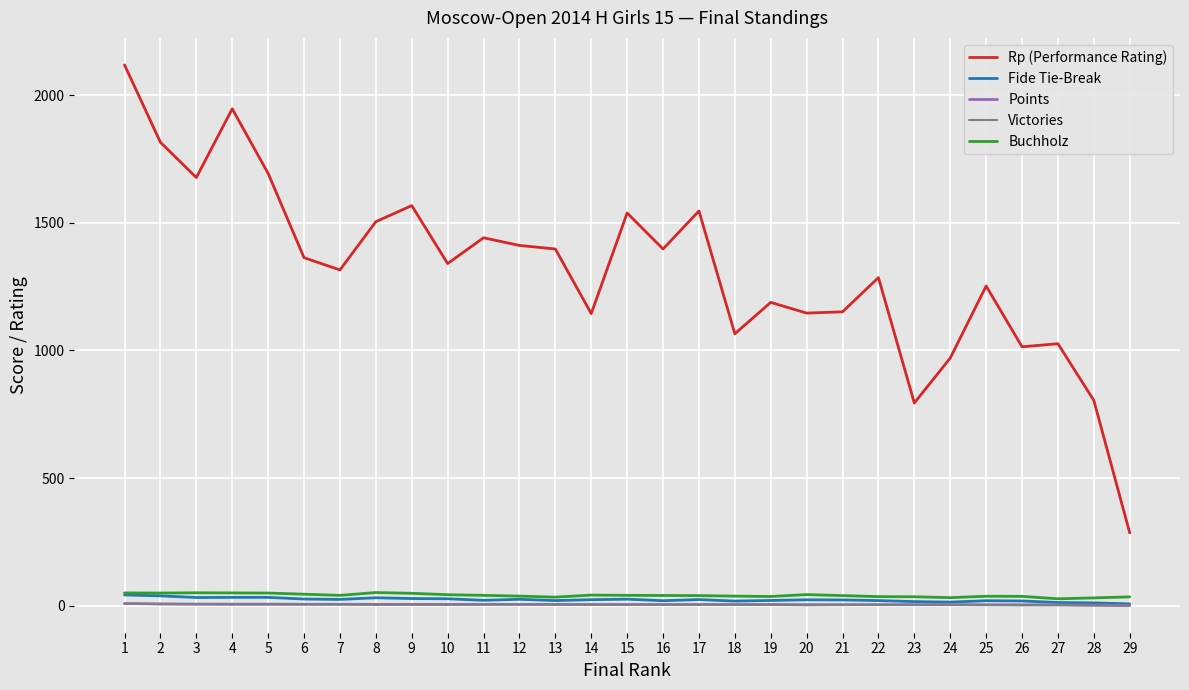

What is the difference between the Buchholz values at 29 and 24?

3.0